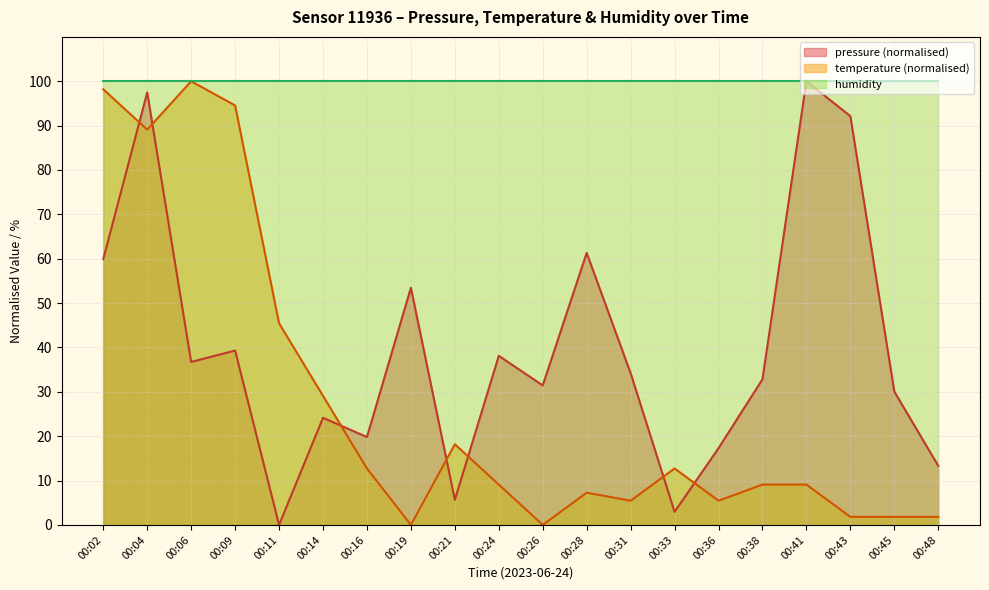

At which label does temperature first exceed 9?

00:02